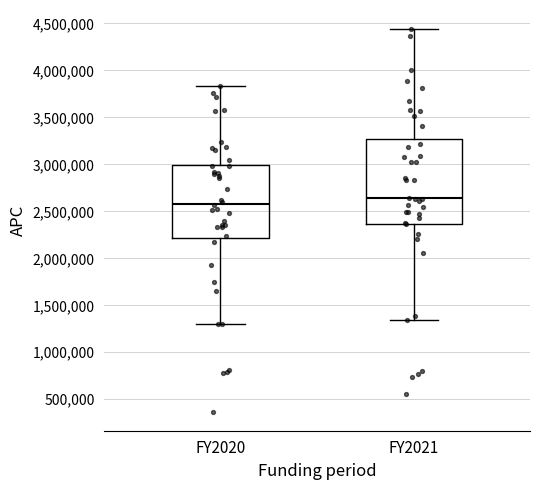

Where does the upper whisker of the box for FY2021 end on the y-axis? The values are not printed on the chart, so give them approximately, as read against the axis.

4450000